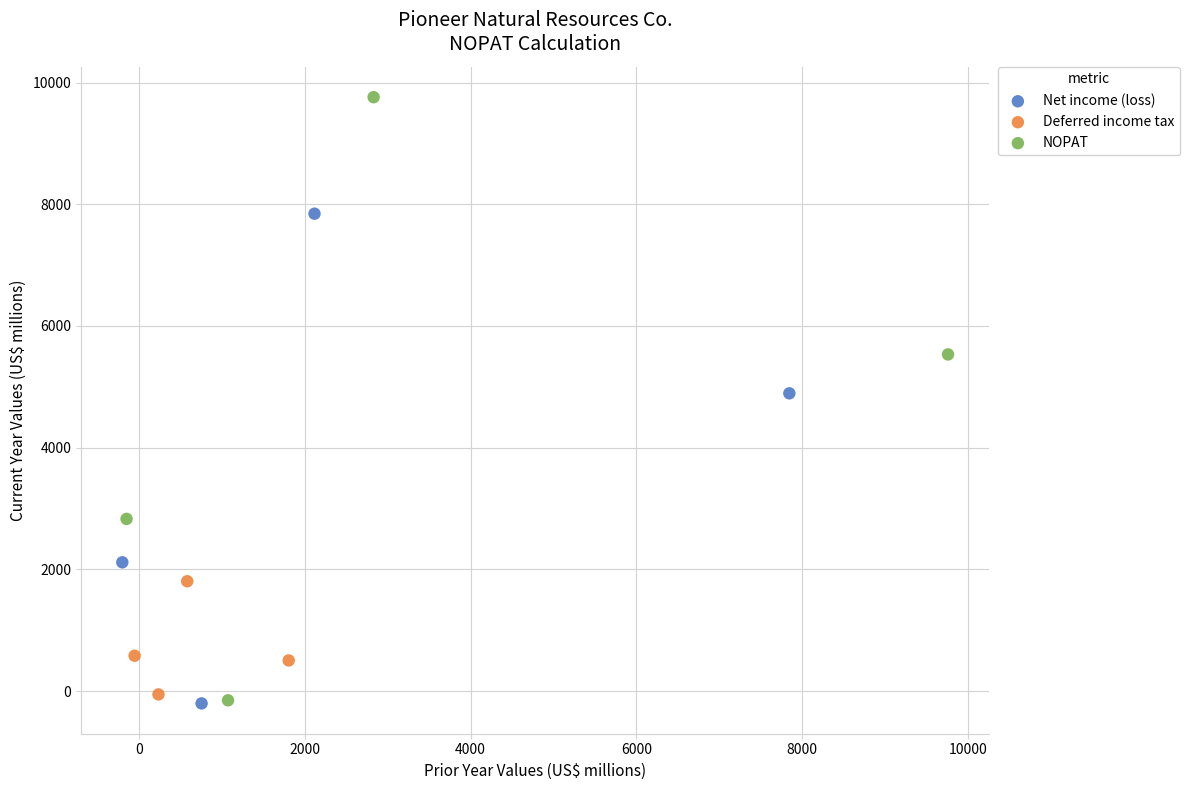

What are all the series names shown in the legend?

Net income (loss), Deferred income tax, NOPAT